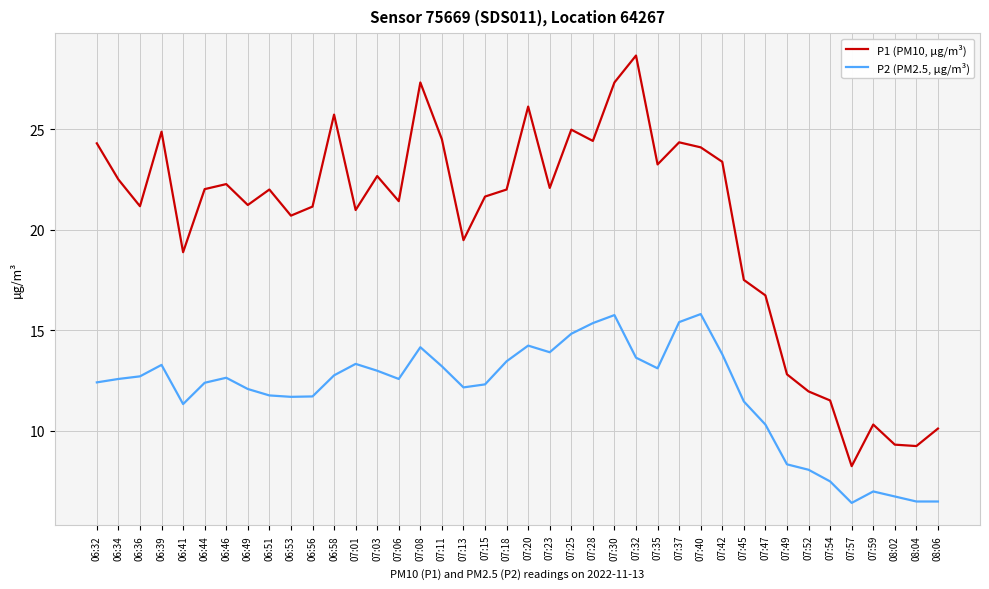

What is the maximum value shown in the chart?

28.7